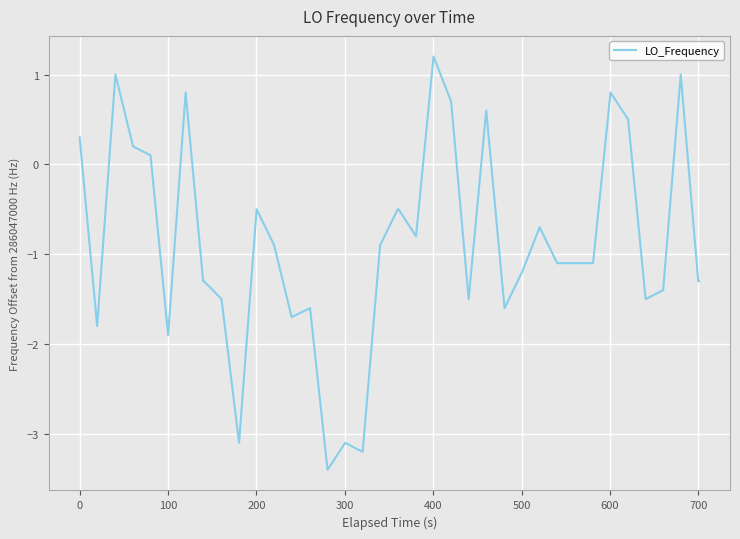

What is the maximum value shown in the chart?

1.2